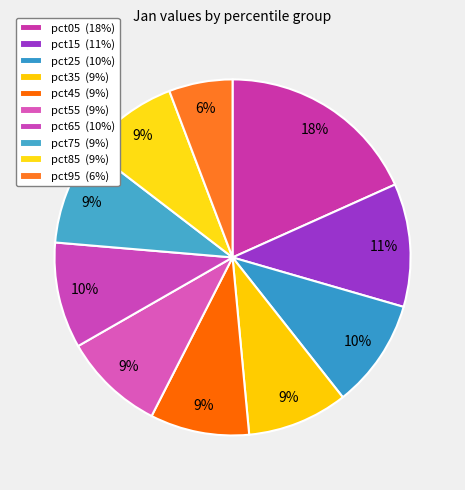

Count the number of slices in the pie.

10